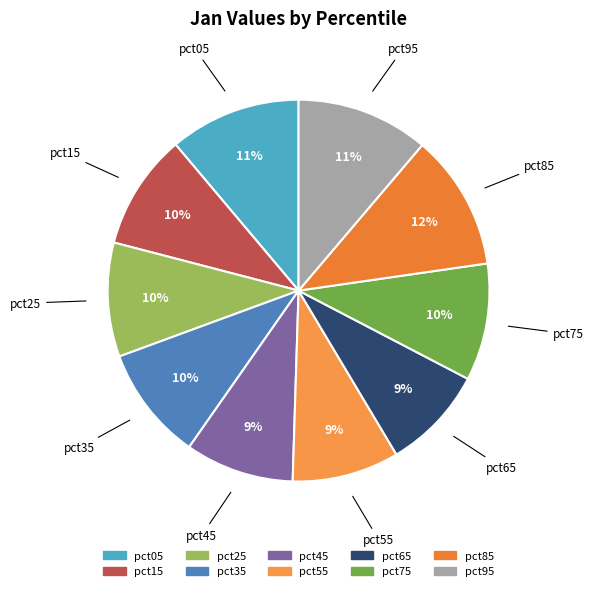

The pct85 slice represents 1% of the pie. True or false?

False